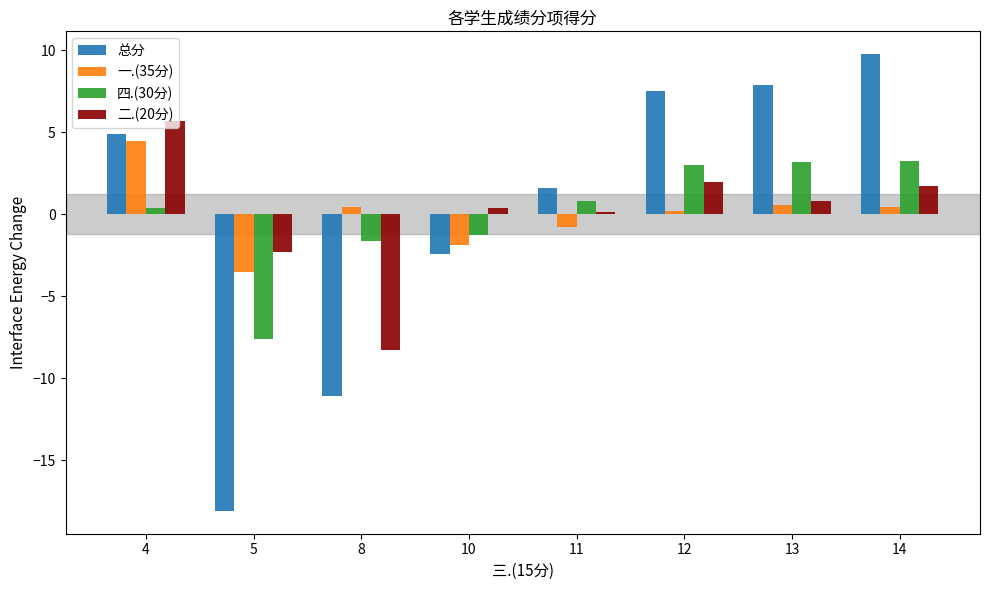

Which series changed the most between 8 and 14?

总分